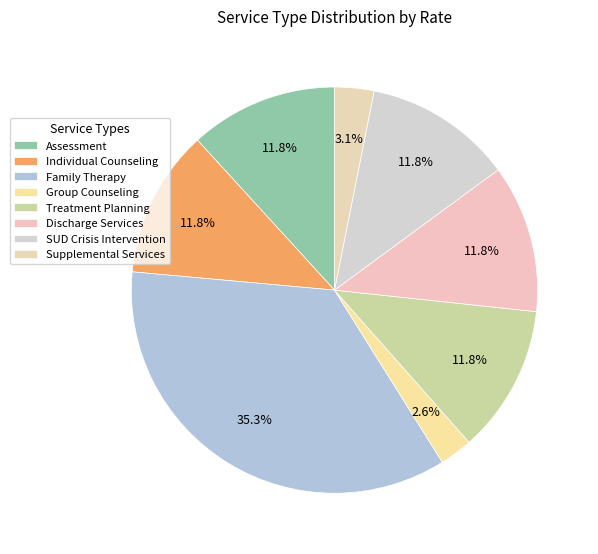

The Assessment slice represents 12% of the pie. True or false?

True